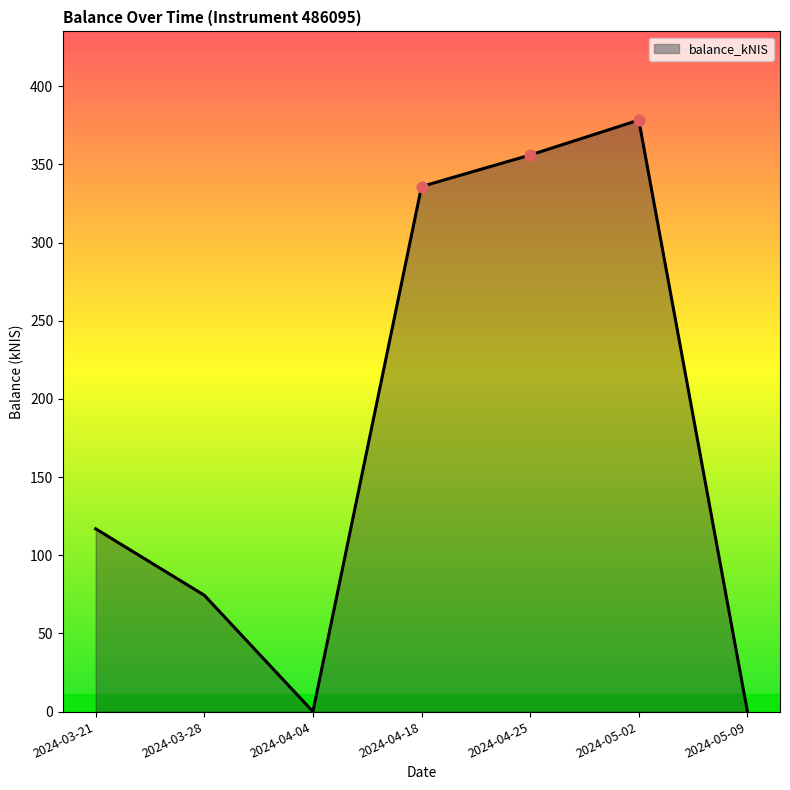

Which has a higher value, 2024-04-18 or 2024-03-21?

2024-04-18